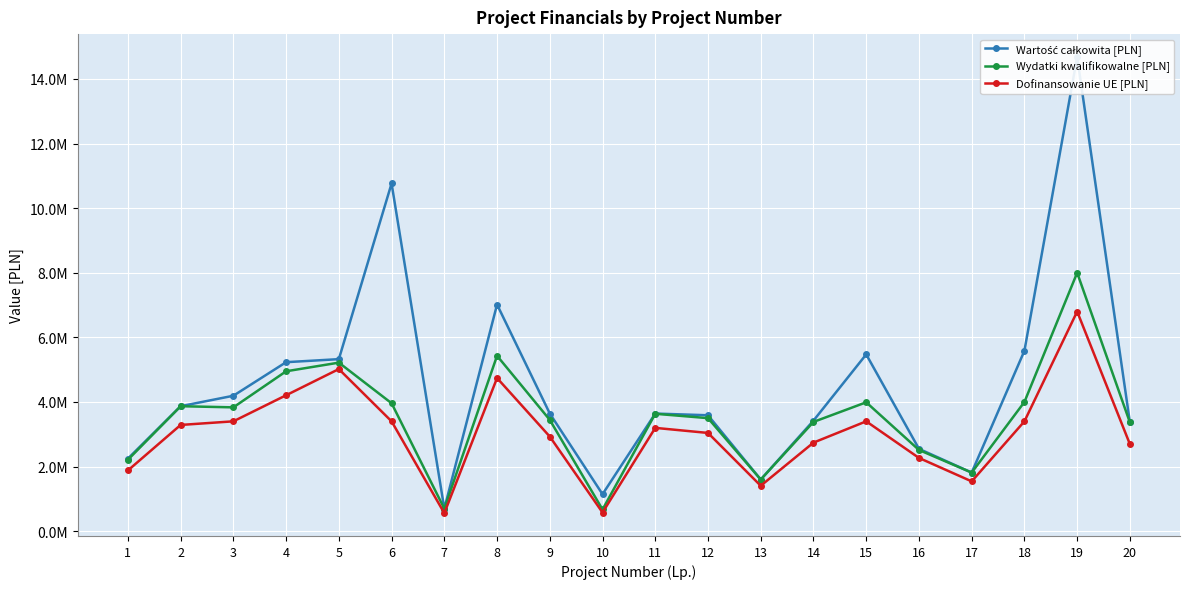

What are all the series names shown in the legend?

Wartość całkowita [PLN], Wydatki kwalifikowalne [PLN], Dofinansowanie UE [PLN]